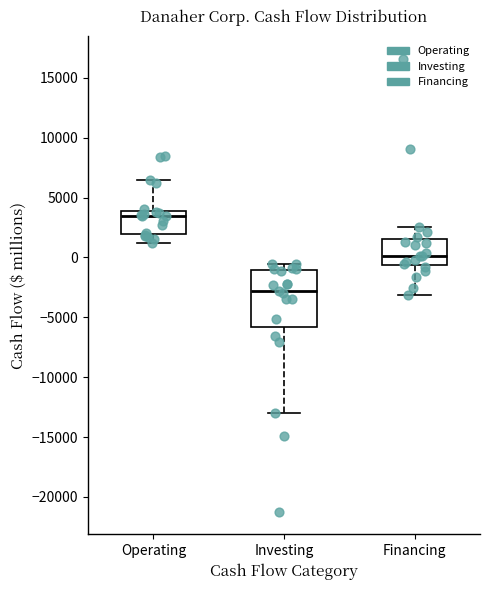

Where is the lower edge of the box for Financing on the y-axis? The values are not printed on the chart, so give them approximately, as read against the axis.

-500